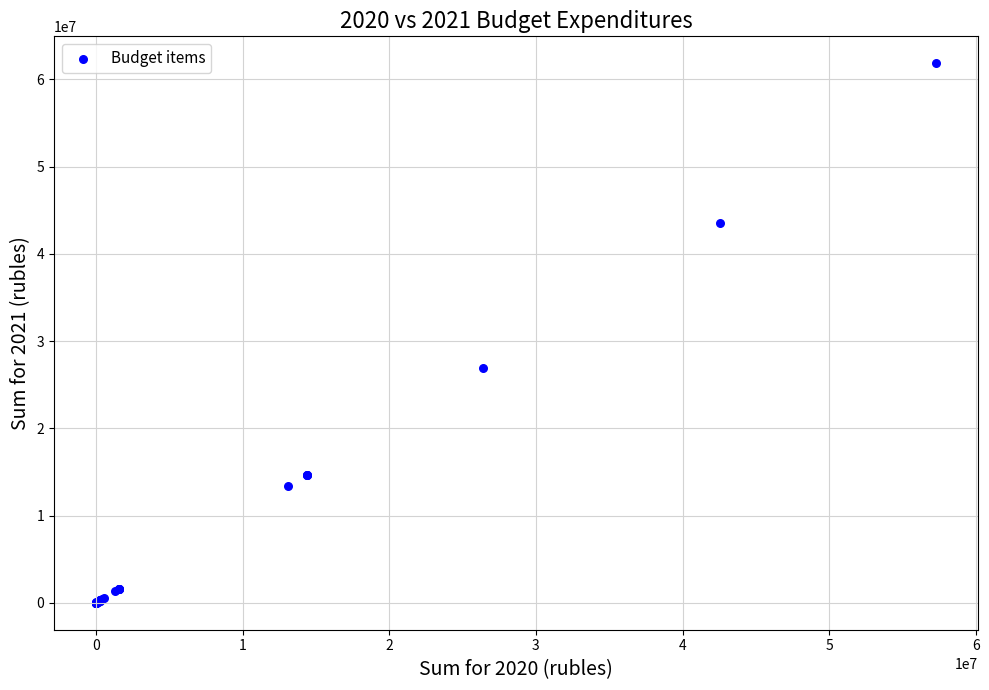

What Y value in the scatter plot is closest to 30923196?

26950405